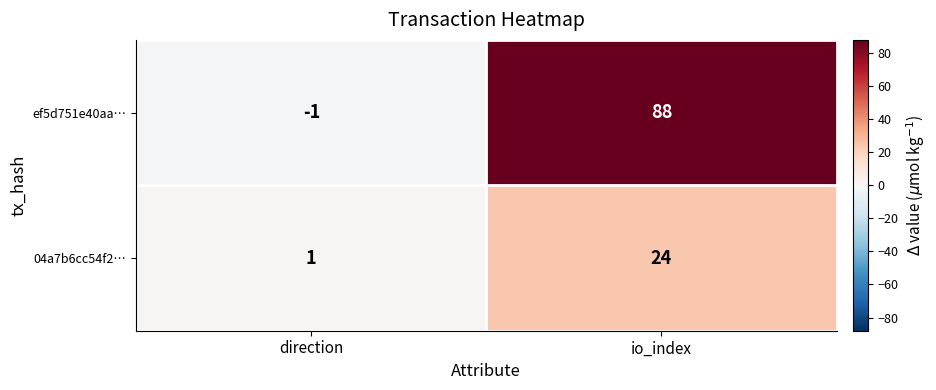

At how many categories does at least one series exceed 27?

1